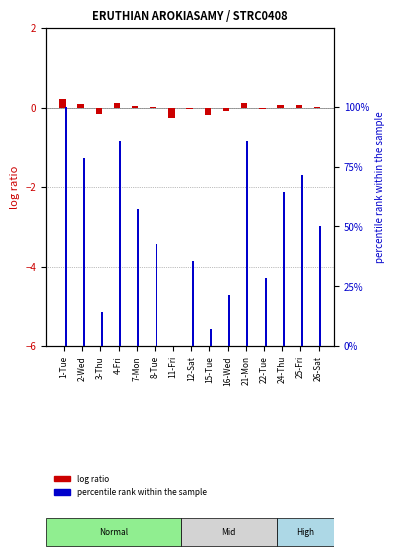

How many values in the log ratio series exceed 0?

9